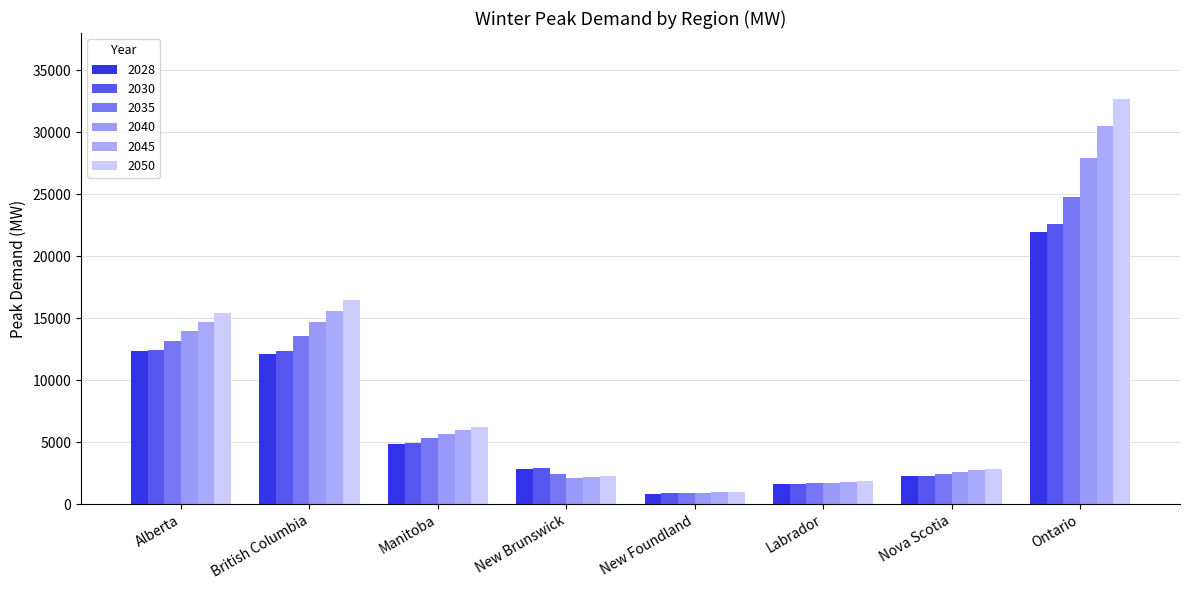

What is the difference between the 2035 values at New Brunswick and Ontario?

22373.9